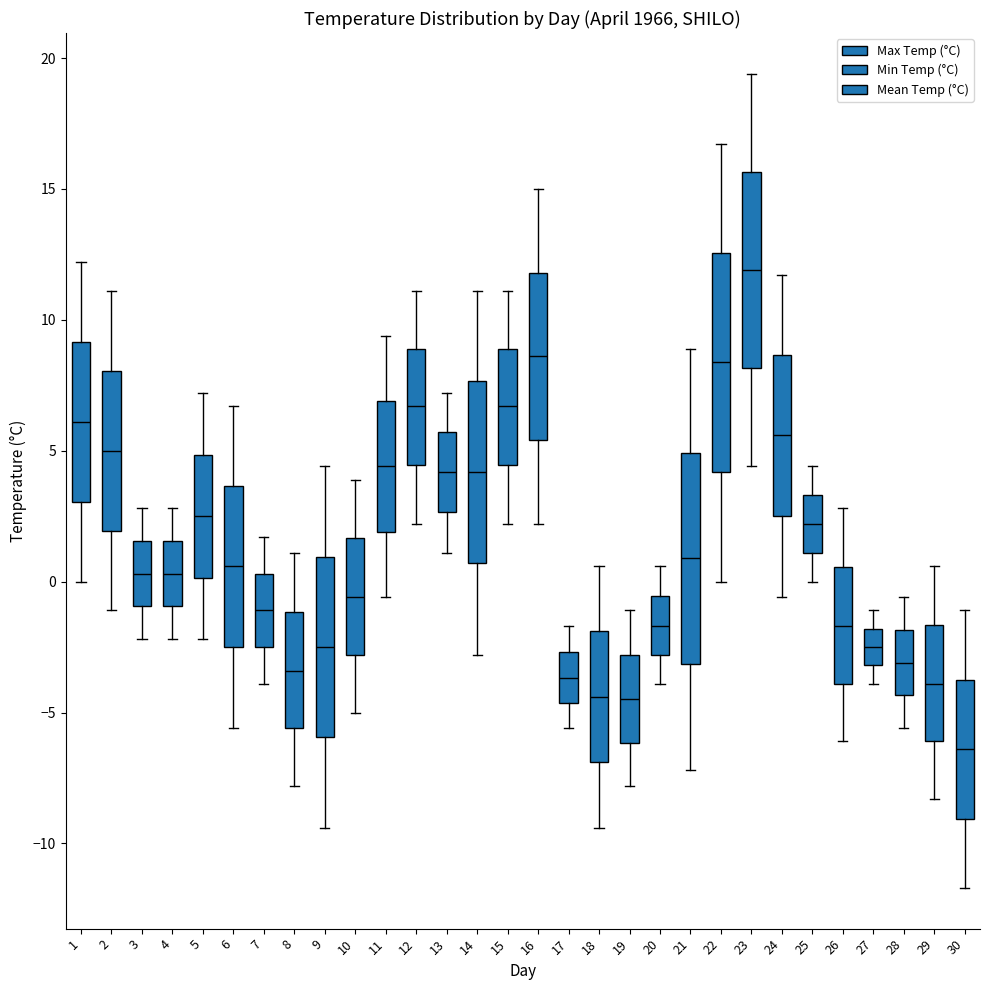

Reading left to right, read every box against the y-axis: the position of its median line, the range the box covers, and the ends of its whiskers. The values are not printed on the chart, so give them approximately, as read against the axis.

1: median 6.0, box 3.0 to 9.0, whiskers 0.0 to 12.0
2: median 5.0, box 2.0 to 8.0, whiskers -1.0 to 11.0
3: median 0.5, box -1.0 to 1.5, whiskers -2.0 to 3.0
4: median 0.5, box -1.0 to 1.5, whiskers -2.0 to 3.0
5: median 2.5, box 0.0 to 5.0, whiskers -2.0 to 7.0
6: median 0.5, box -2.5 to 3.5, whiskers -5.5 to 6.5
7: median -1.0, box -2.5 to 0.5, whiskers -4.0 to 1.5
8: median -3.5, box -5.5 to -1.0, whiskers -8.0 to 1.0
9: median -2.5, box -6.0 to 1.0, whiskers -9.5 to 4.5
10: median -0.5, box -3.0 to 1.5, whiskers -5.0 to 4.0
11: median 4.5, box 2.0 to 7.0, whiskers -0.5 to 9.5
12: median 6.5, box 4.5 to 9.0, whiskers 2.0 to 11.0
13: median 4.0, box 2.5 to 5.5, whiskers 1.0 to 7.0
14: median 4.0, box 0.5 to 7.5, whiskers -3.0 to 11.0
15: median 6.5, box 4.5 to 9.0, whiskers 2.0 to 11.0
16: median 8.5, box 5.5 to 12.0, whiskers 2.0 to 15.0
17: median -3.5, box -4.5 to -2.5, whiskers -5.5 to -1.5
18: median -4.5, box -7.0 to -2.0, whiskers -9.5 to 0.5
19: median -4.5, box -6.0 to -3.0, whiskers -8.0 to -1.0
20: median -1.5, box -3.0 to -0.5, whiskers -4.0 to 0.5
21: median 1.0, box -3.0 to 5.0, whiskers -7.0 to 9.0
22: median 8.5, box 4.0 to 12.5, whiskers 0.0 to 16.5
23: median 12.0, box 8.0 to 15.5, whiskers 4.5 to 19.5
24: median 5.5, box 2.5 to 8.5, whiskers -0.5 to 11.5
25: median 2.0, box 1.0 to 3.5, whiskers 0.0 to 4.5
26: median -1.5, box -4.0 to 0.5, whiskers -6.0 to 3.0
27: median -2.5, box -3.0 to -2.0, whiskers -4.0 to -1.0
28: median -3.0, box -4.5 to -2.0, whiskers -5.5 to -0.5
29: median -4.0, box -6.0 to -1.5, whiskers -8.5 to 0.5
30: median -6.5, box -9.0 to -3.5, whiskers -11.5 to -1.0